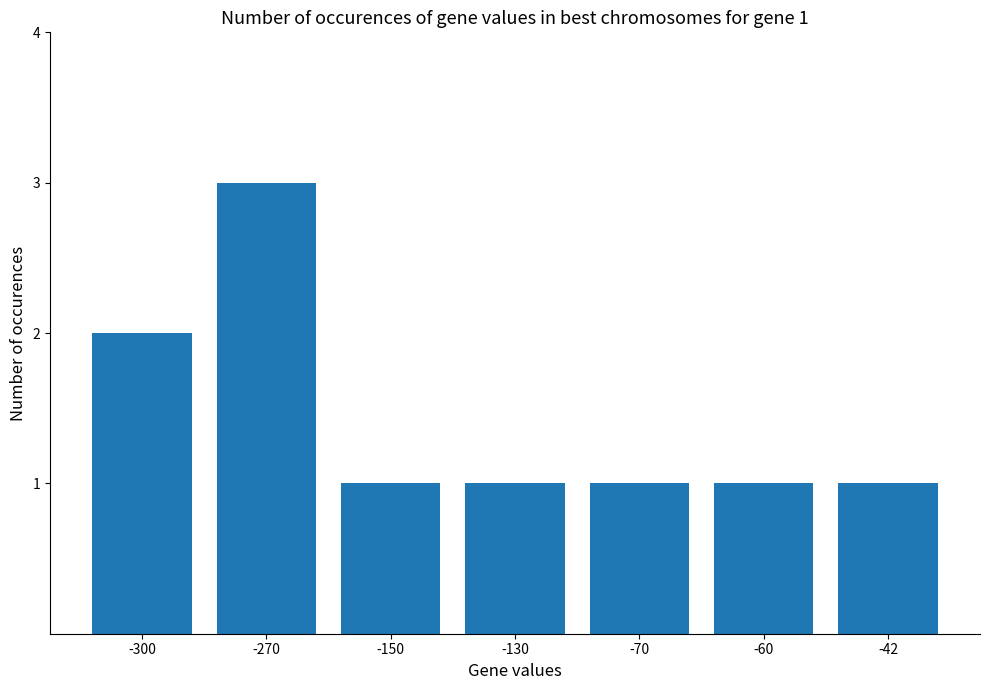

The value at -60 is 2. True or false?

False